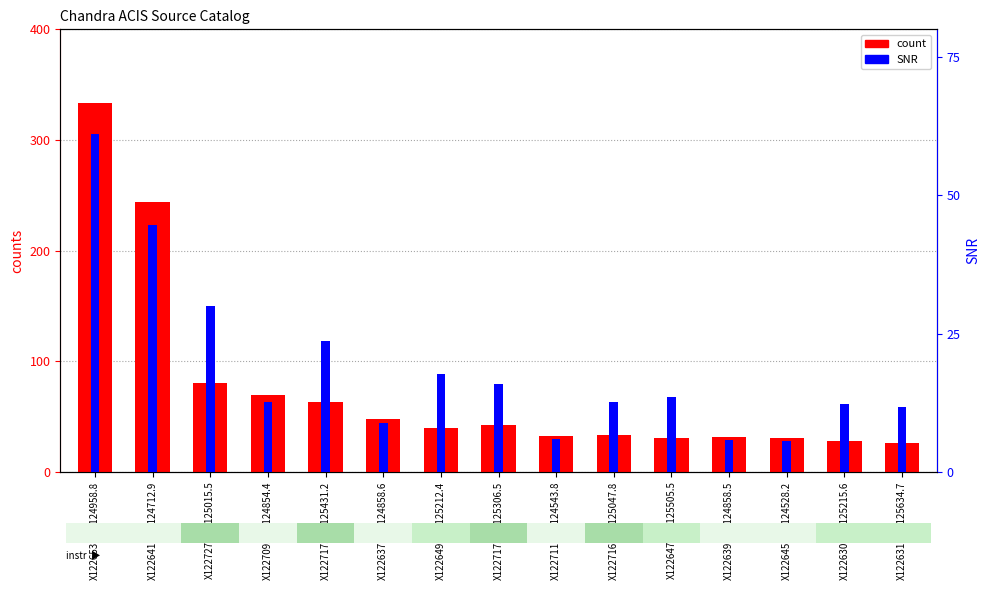

Which series has the widest spread of values?

count